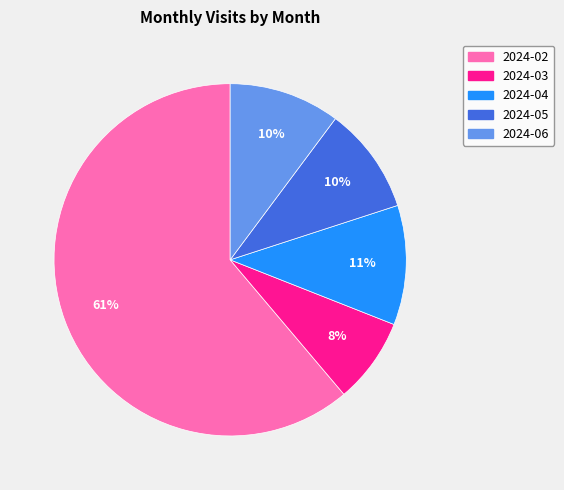

Which slice represents more than half of the pie?

2024-02